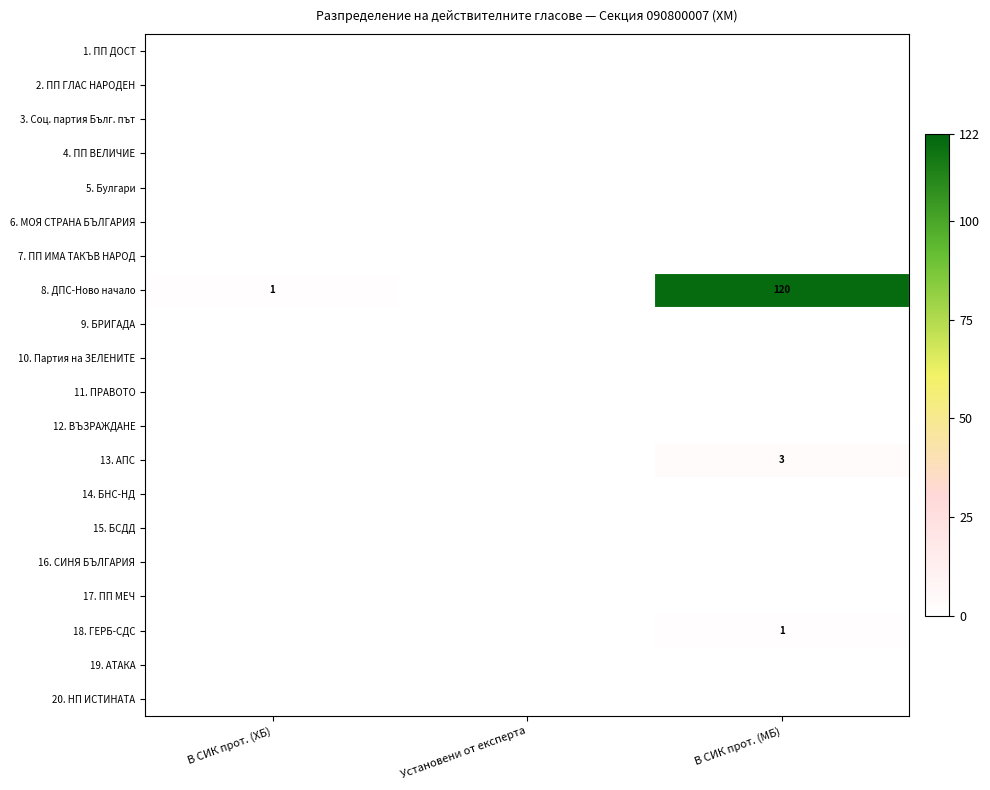

Which series has the largest range (max minus min)?

8. ДПС-Ново начало